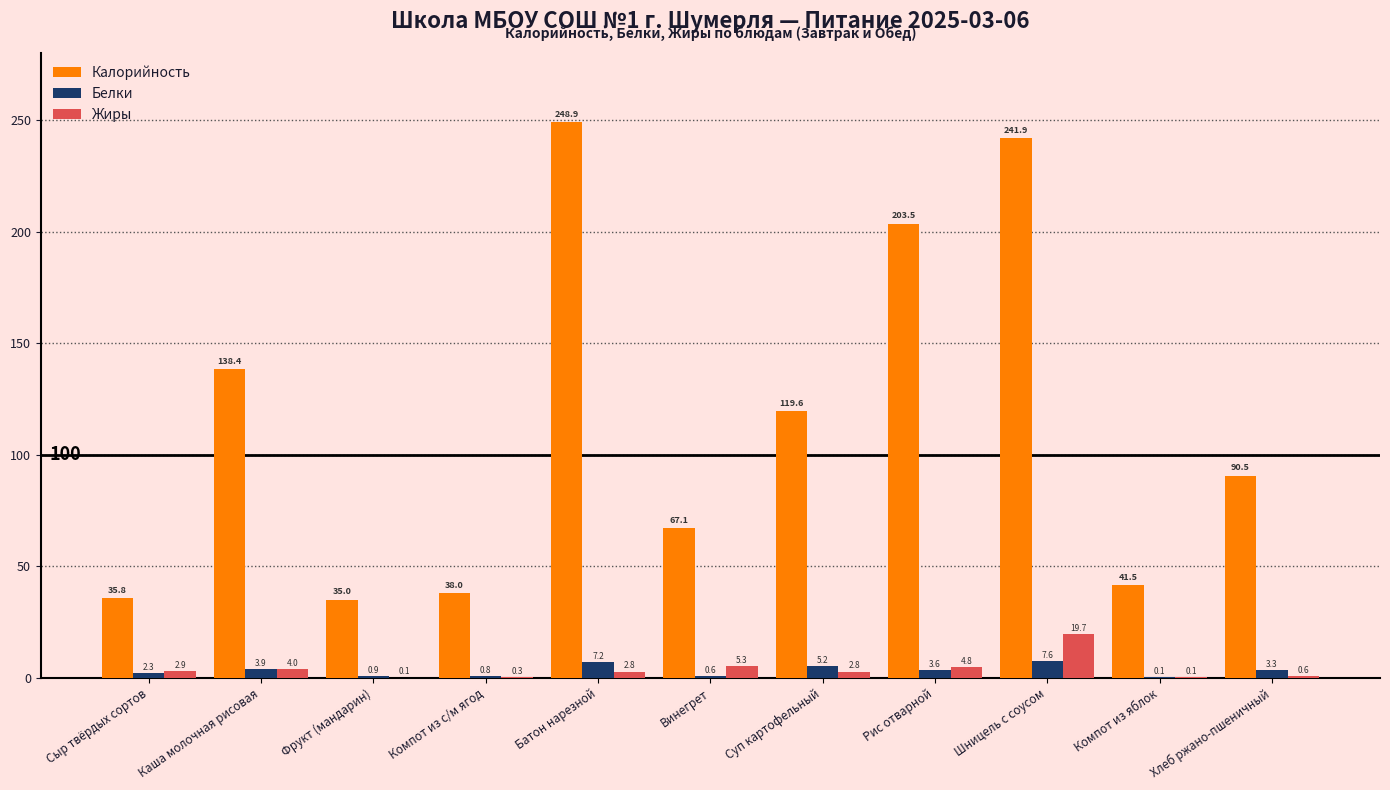

Is the value of Калорийность at Винегрет greater than the value of Жиры at Сыр твёрдых сортов?

Yes